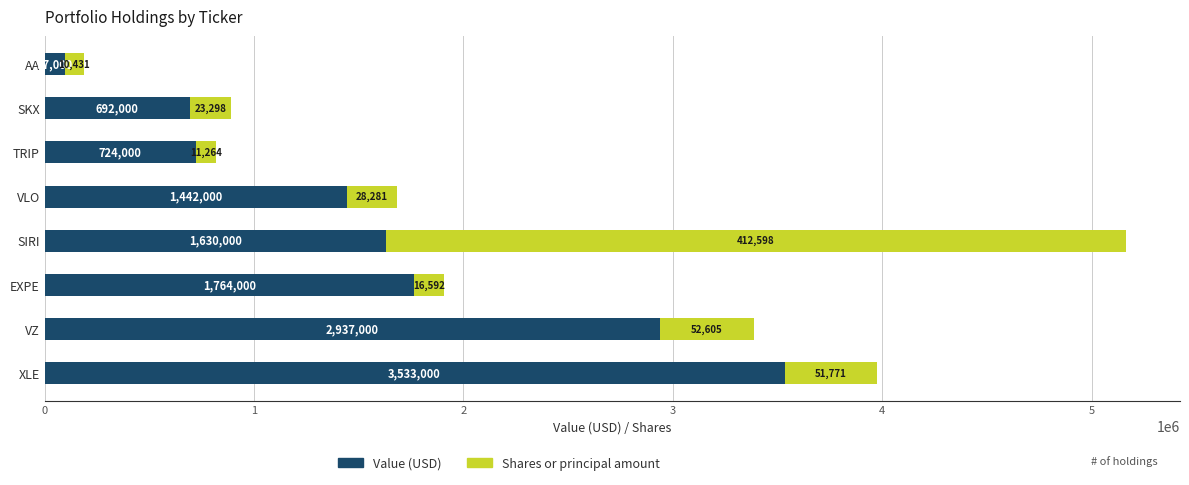

At which category is the sum across all series the highest?

SIRI